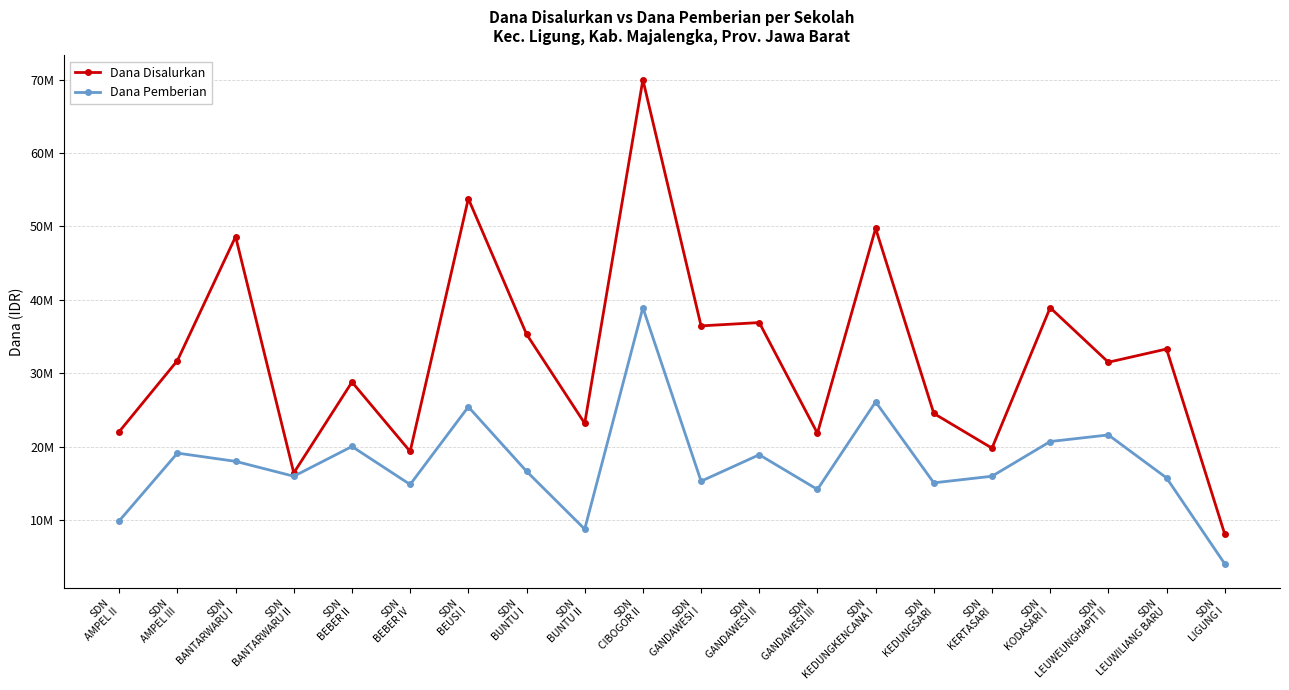

Reading left to right, what are all the values shown in this chart?

Dana Disalurkan: 22050000	31725000	48600000	16425000	28800000	19350000	53775000	35325000	23175000	69975000	36450000	36900000	21825000	49725000	24525000	19800000	38925000	31500000	33300000	8100000
Dana Pemberian: 9900000	19125000	18000000	15975000	20025000	14850000	25425000	16650000	8775000	38925000	15300000	18900000	14175000	26100000	15075000	15975000	20700000	21600000	15750000	4050000